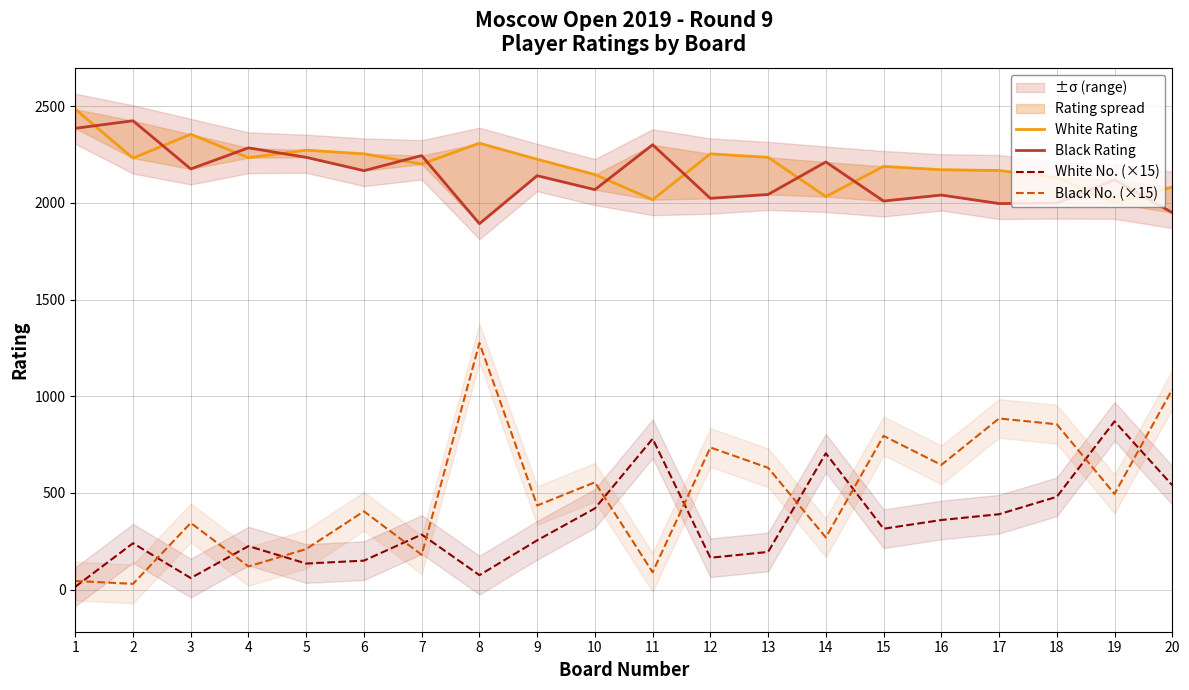

How many values in the Black No. (×15) series are below 495?

10